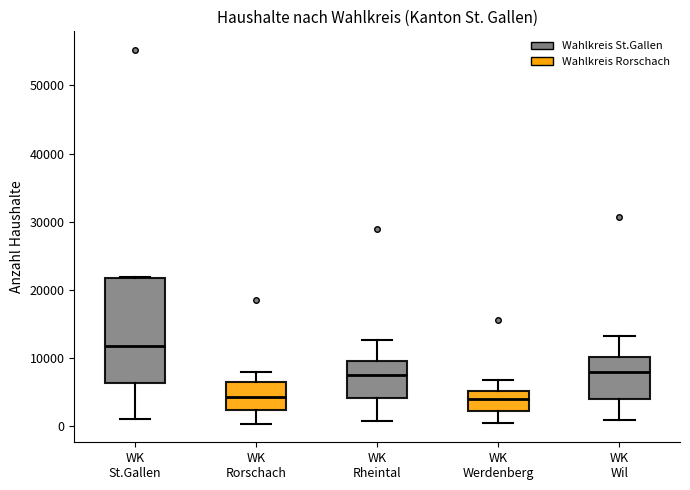

Comparing the boxes themselves (not the whiskers), which one is the tallest?

WK St.Gallen